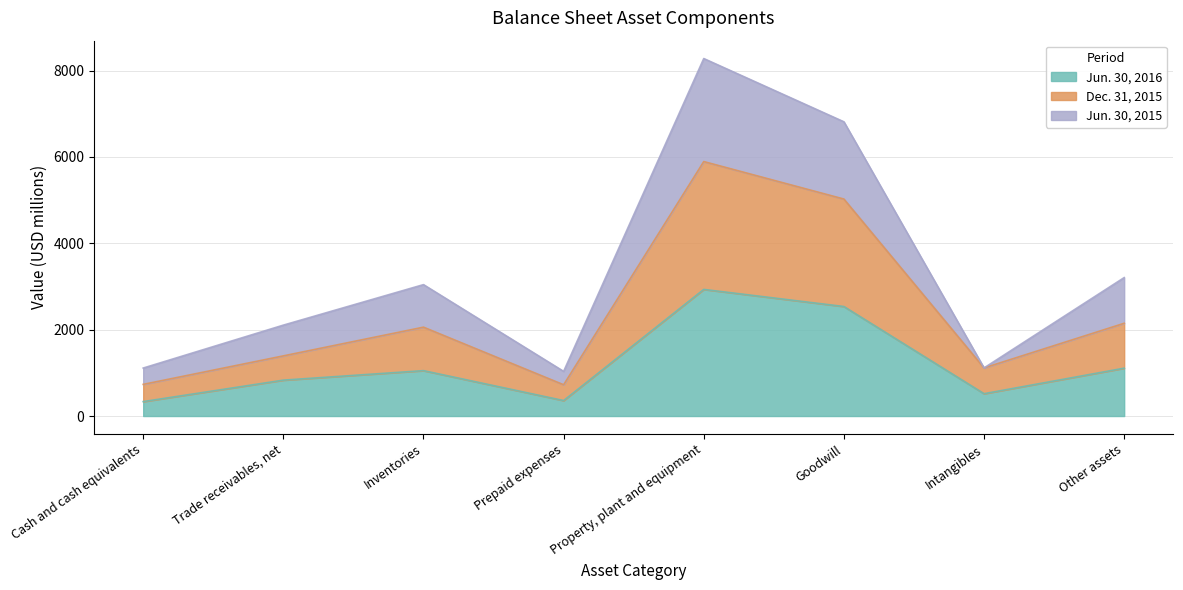

The Jun. 30, 2015 series shows 374 at Intangibles. True or false?

False